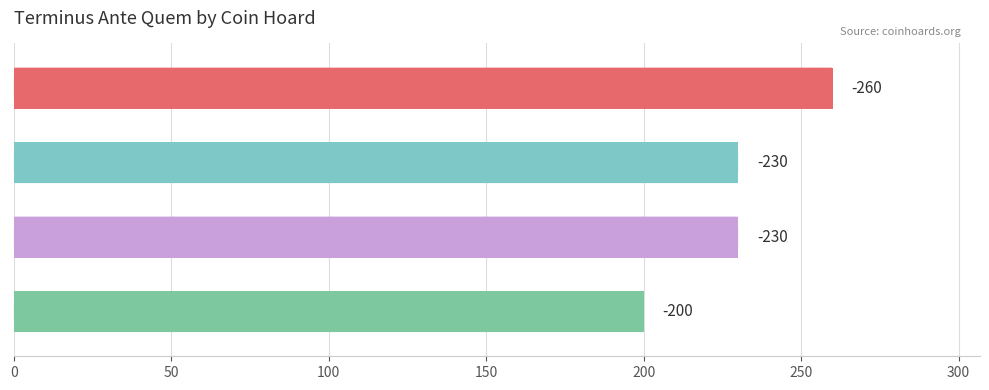

How many bars are there in total?

4